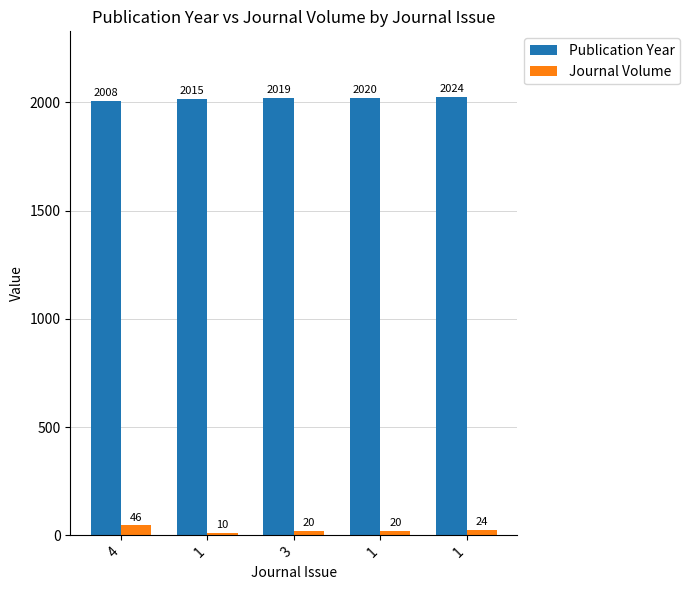

Which category has the highest value across all series?

1